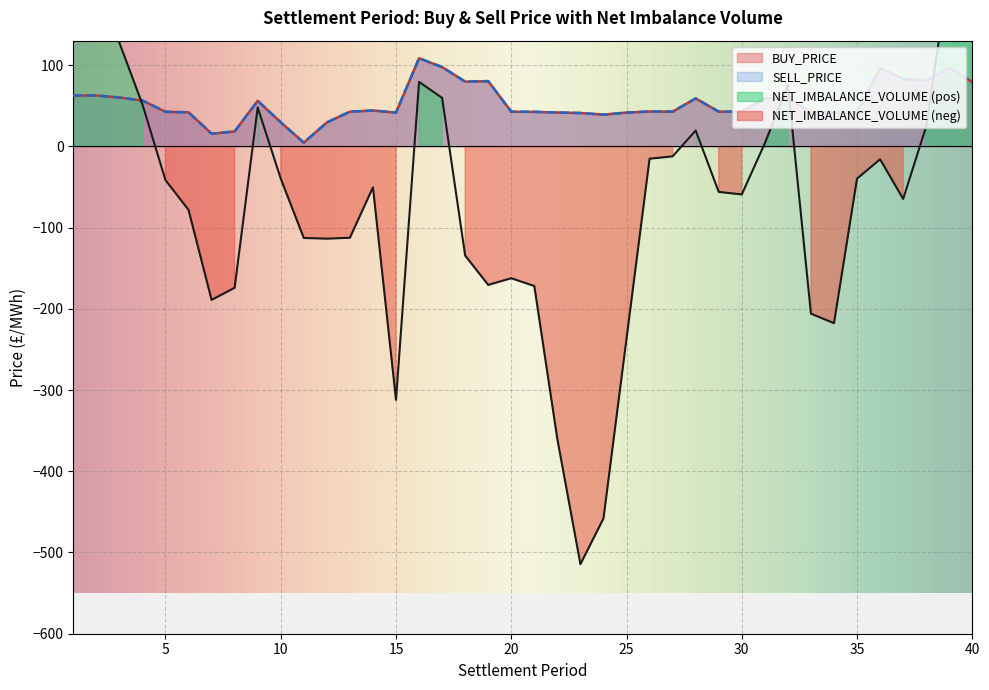

True or false: BUY_PRICE and SELL_PRICE cross at least once.

False